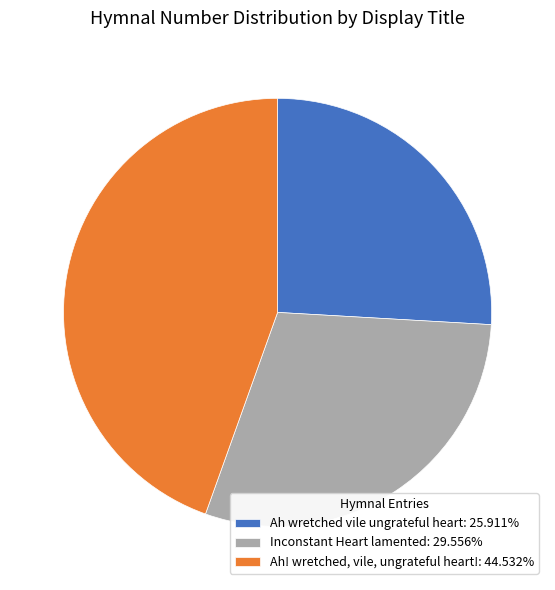

Which slice is the largest?

Ah! wretched, vile, ungrateful heart!